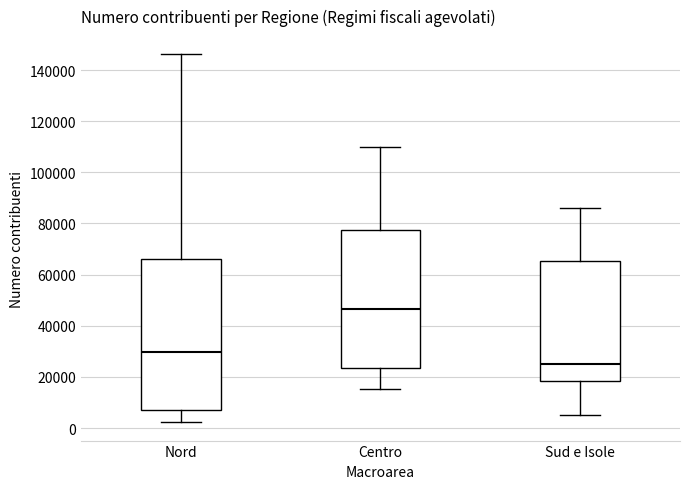

Reading left to right, read every box against the y-axis: the position of its median line, the range the box covers, and the ends of its whiskers. The values are not printed on the chart, so give them approximately, as read against the axis.

Nord: median 30000, box 8000 to 66000, whiskers 2000 to 146000
Centro: median 46000, box 24000 to 78000, whiskers 16000 to 110000
Sud e Isole: median 24000, box 18000 to 66000, whiskers 6000 to 86000